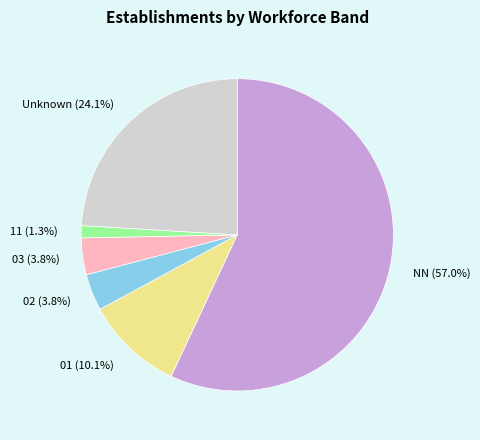

Is 01 (10.1%) the majority of the pie?

No